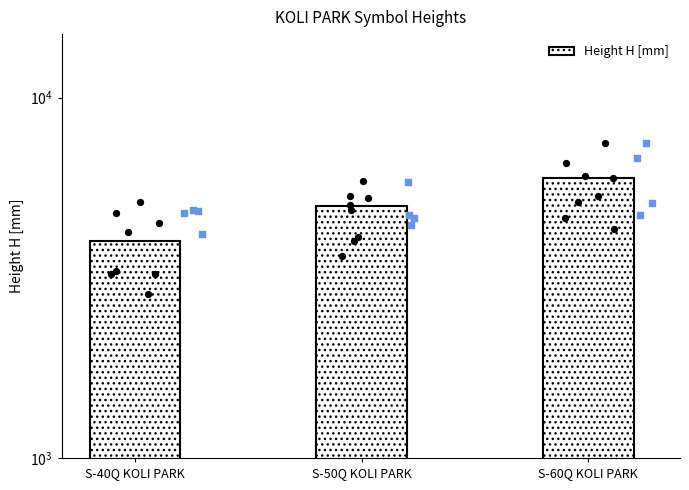

Between S-50Q KOLI PARK and S-60Q KOLI PARK, which is larger?

S-60Q KOLI PARK